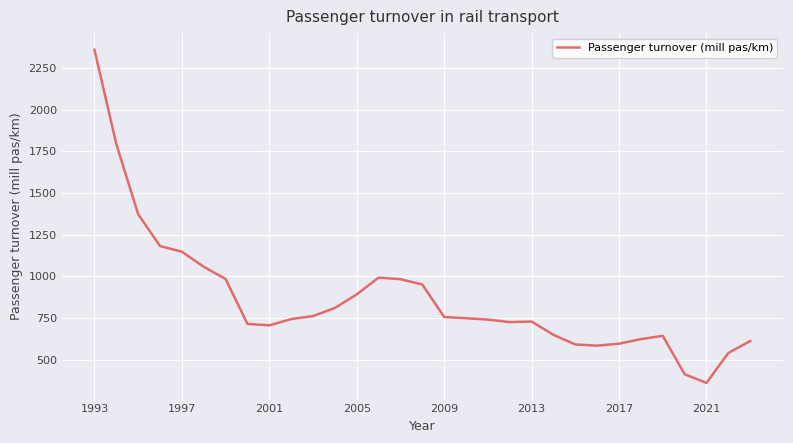

How many values are below 743?

15